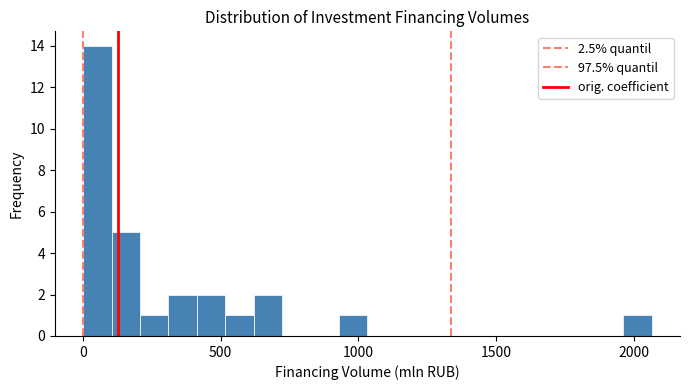

Read against the x-axis, roughly where is the centre of the tallest bar?

50